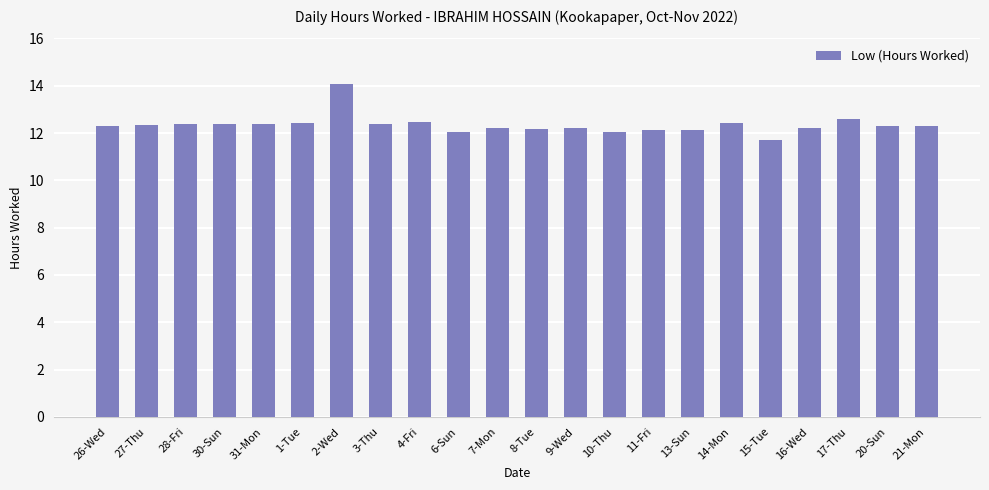

Is it true that the value at 15-Tue is 17.3?

False